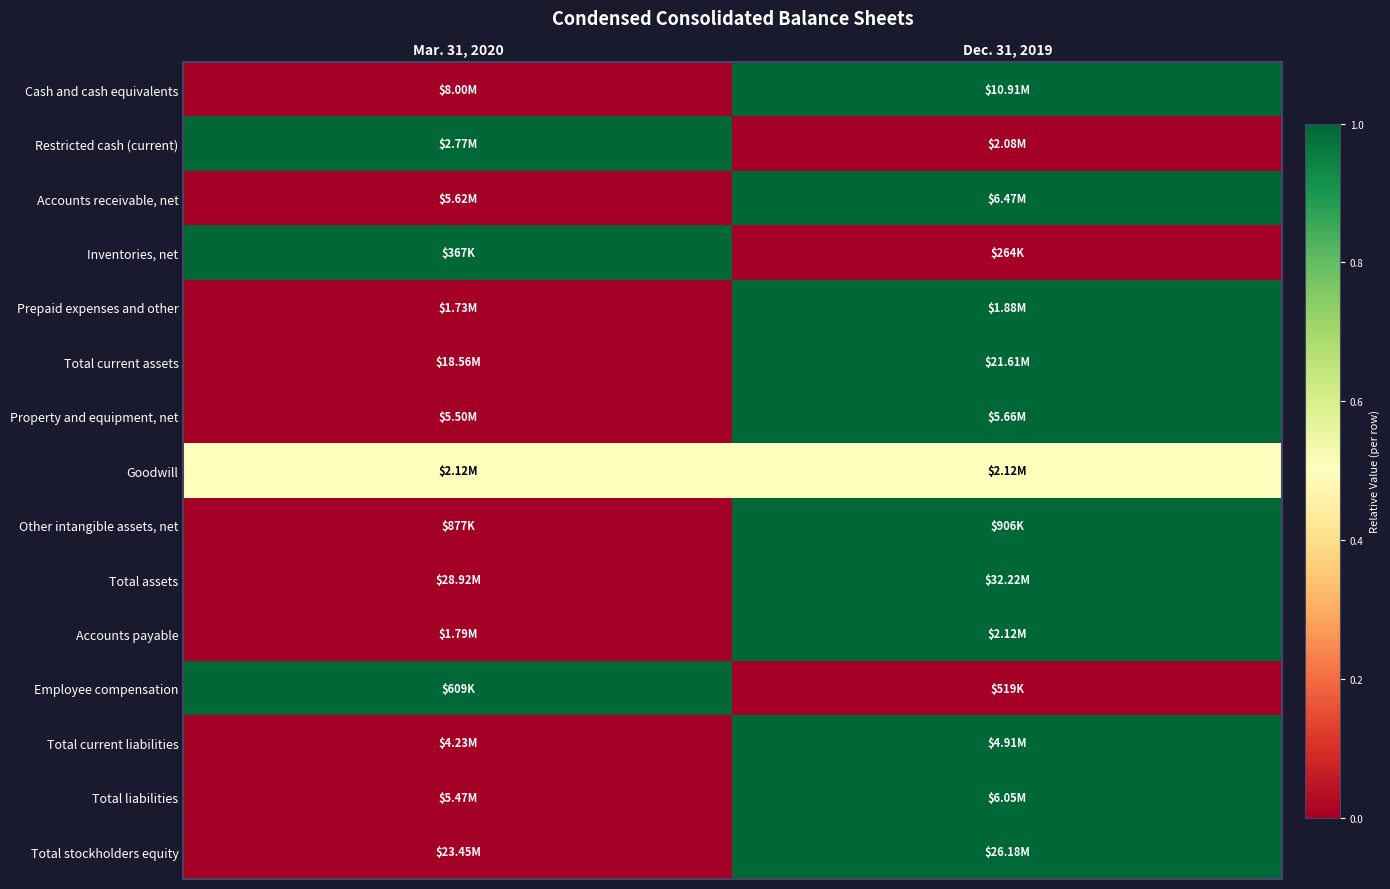

Which label corresponds to the largest value in the chart?

Dec. 31, 2019